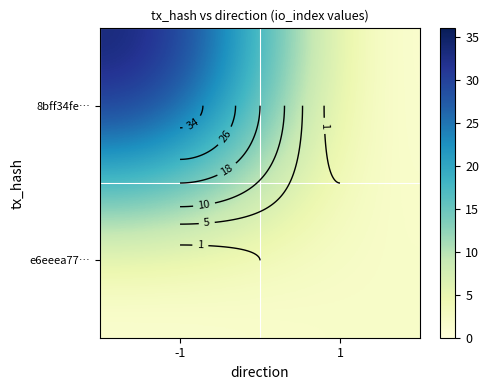

True or false: e6eeea77… has a value of 2 at 1.

True